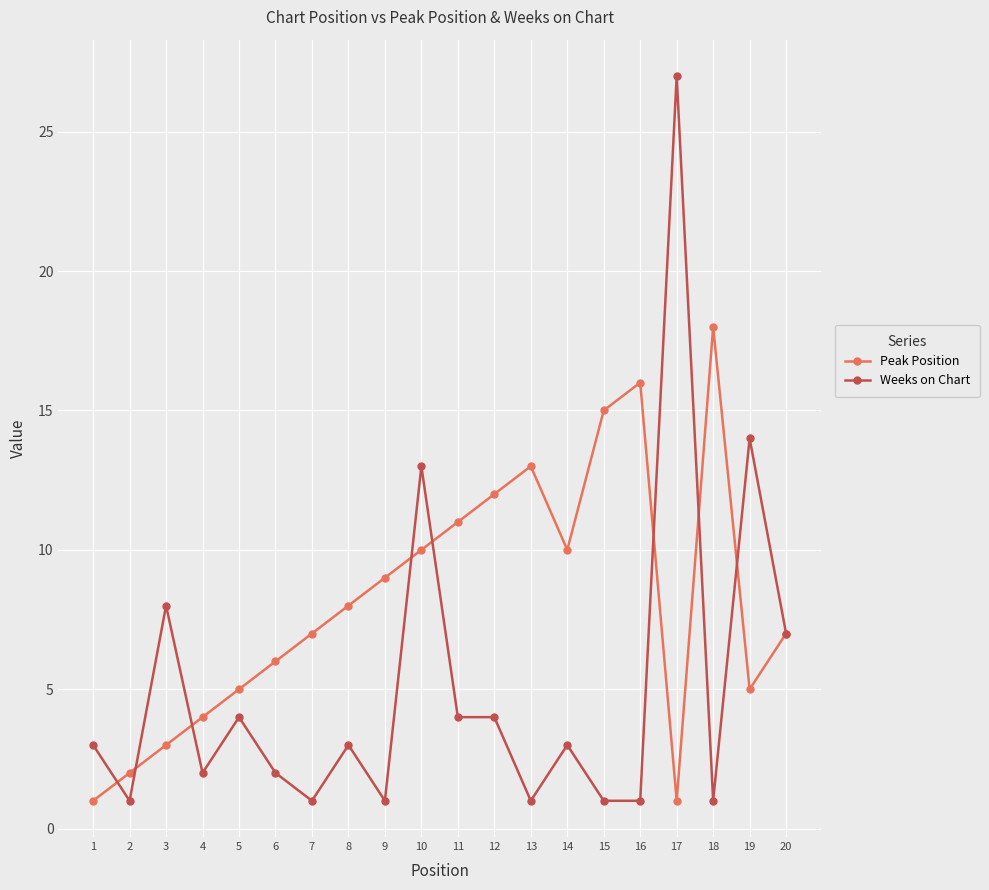

Which series has the largest total across all categories?

Peak Position